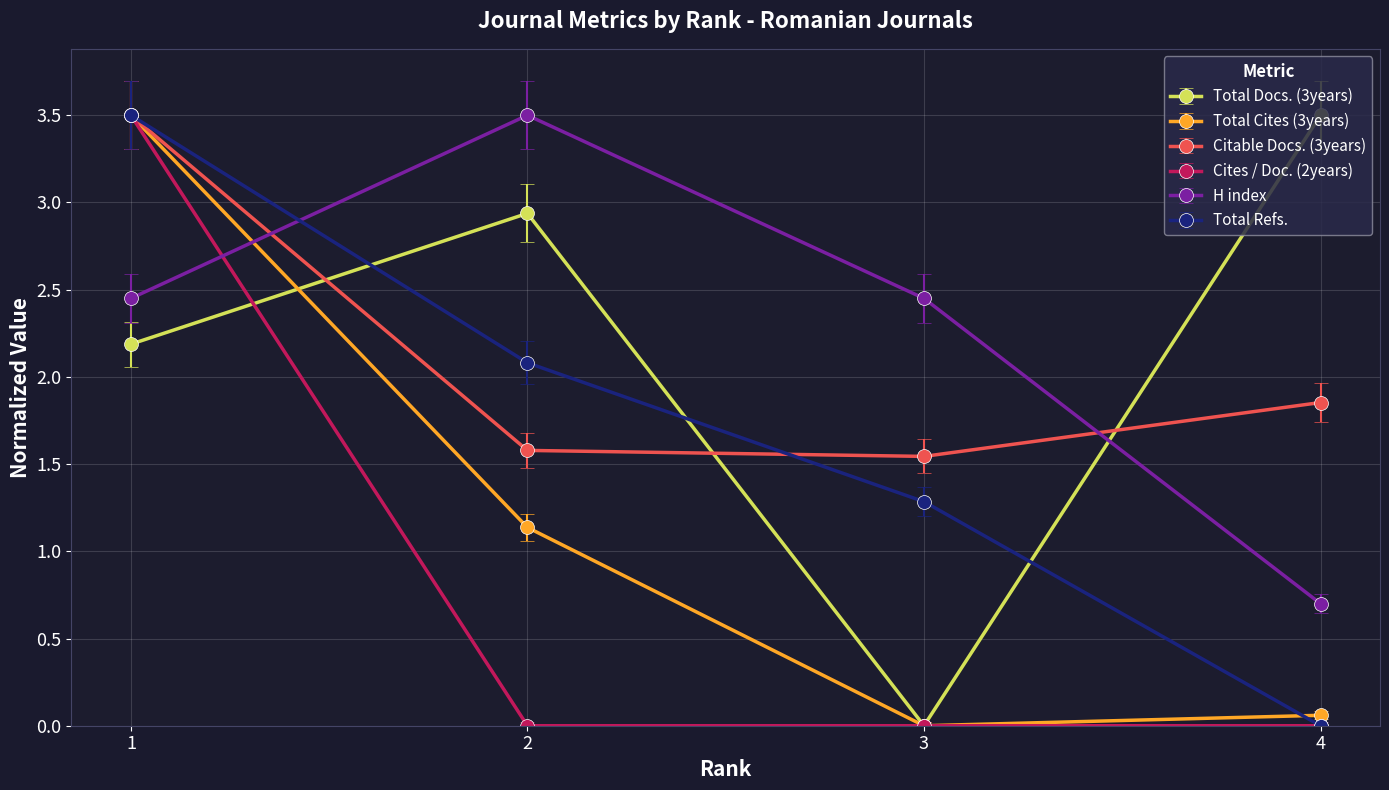

Which series has the largest total across all categories?

H index